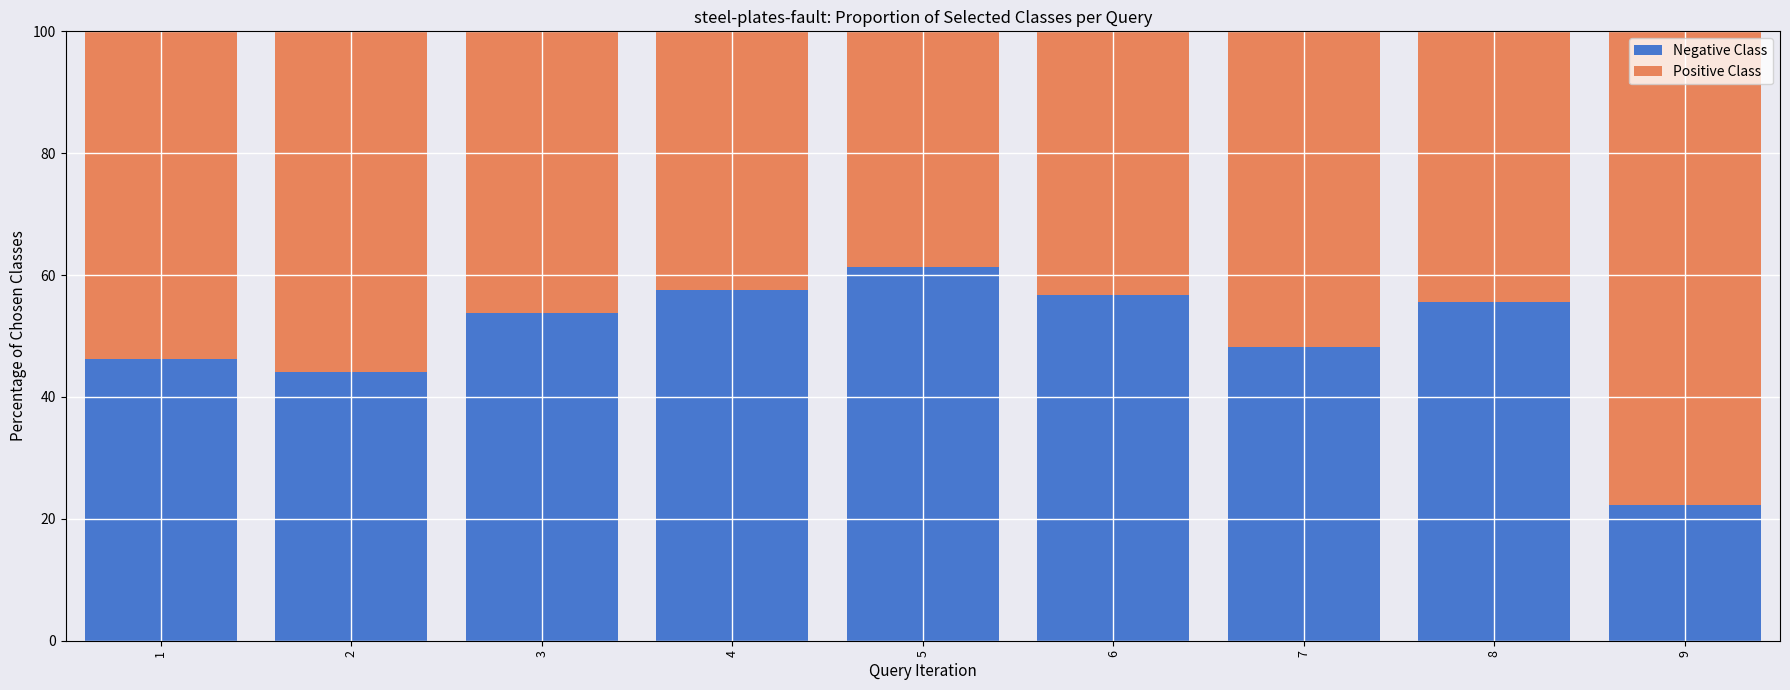

Reading left to right, what are the values for Negative Class?

46.2	44.1	53.8	57.6	61.3	56.8	48.3	55.6	22.2